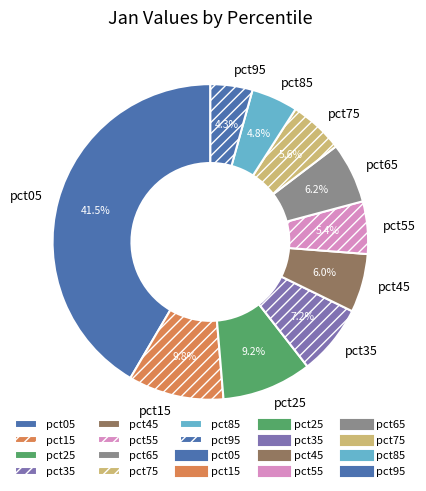

What percentage do pct55 and pct95 together represent?

9.7%